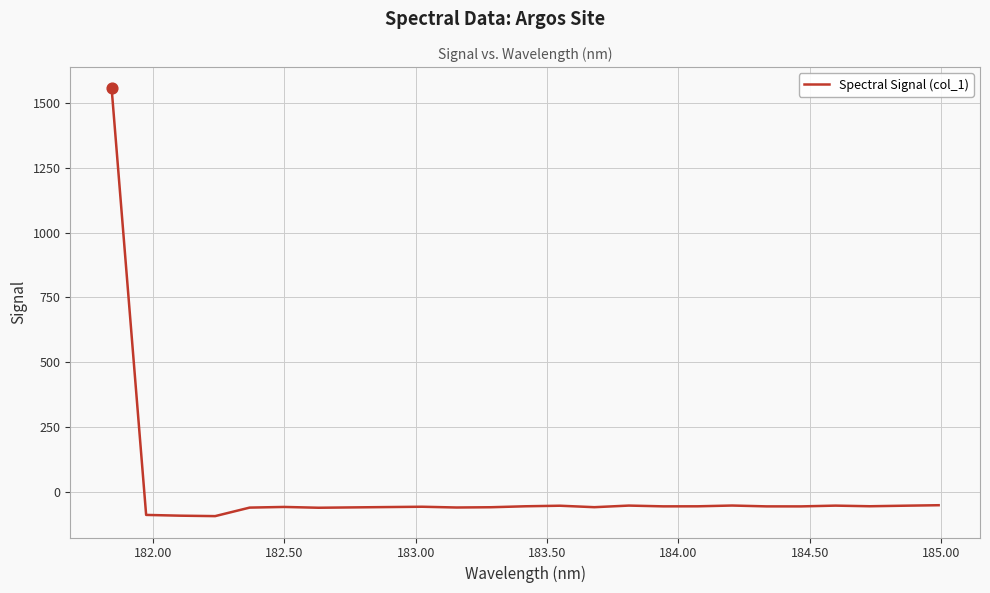

What is the minimum value shown in the chart?

-93.8